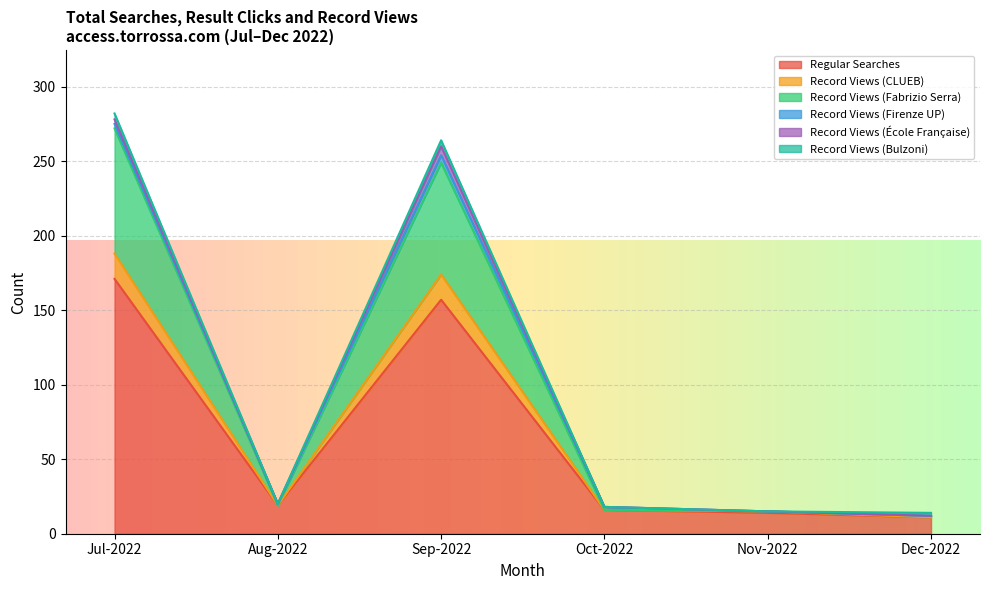

Where does the Regular Searches series first go above 19?

Jul-2022